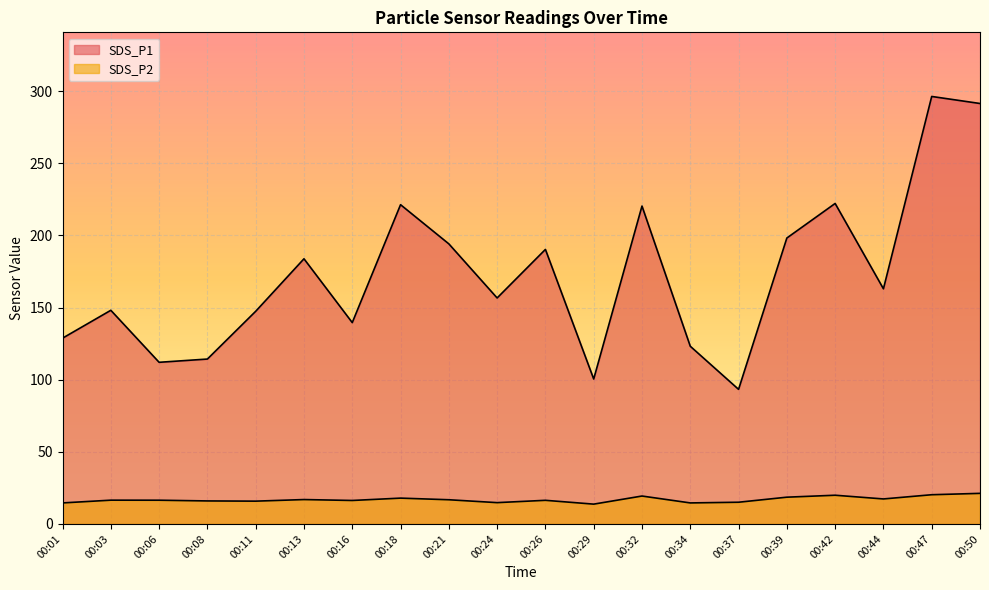

What is the value of the SDS_P1 point at the 5th from the left?

147.4